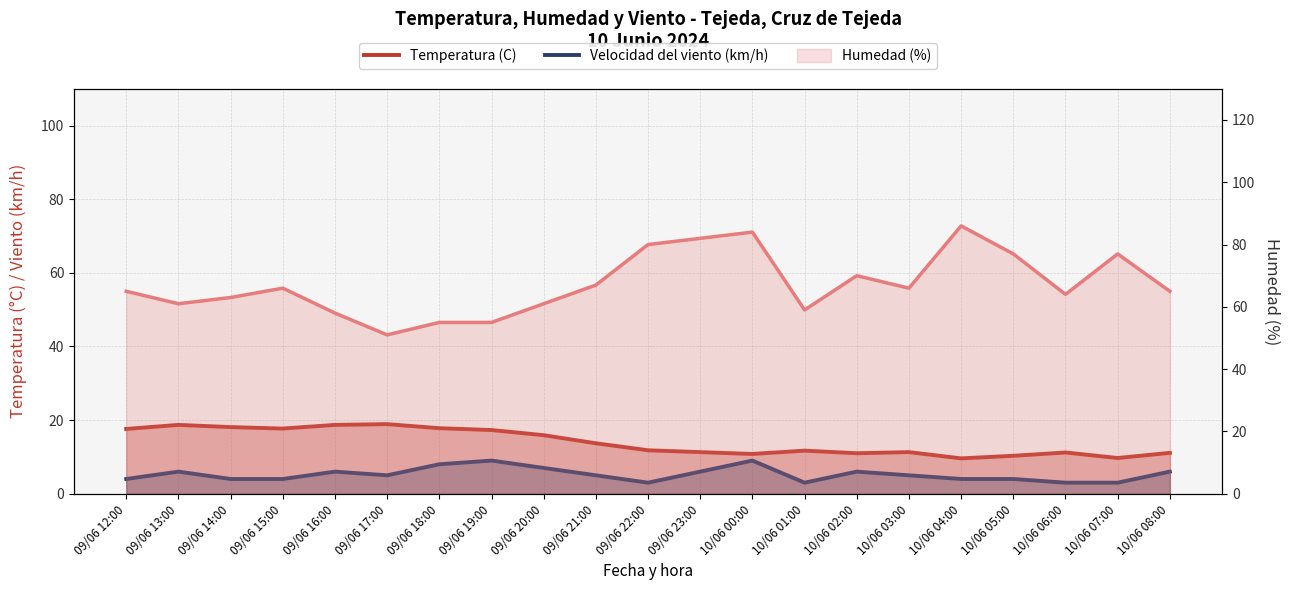

At how many categories does at least one series exceed 17?

8